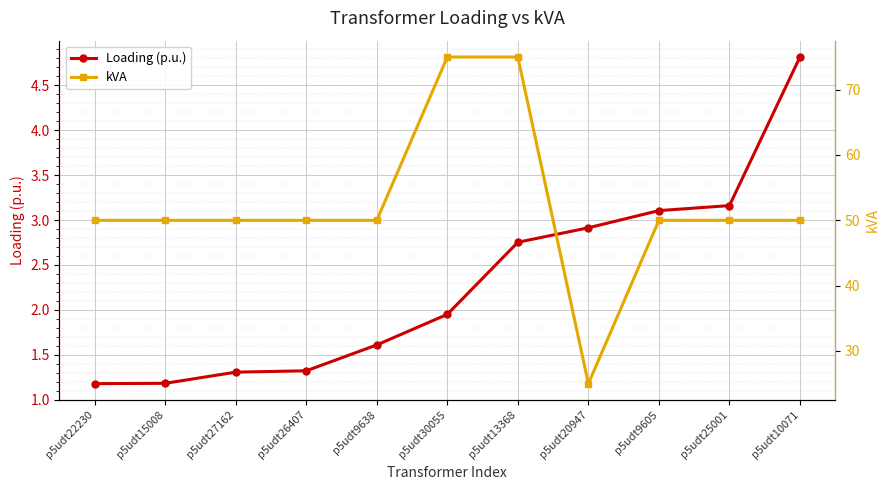

True or false: kVA and Loading (p.u.) cross at least once.

False